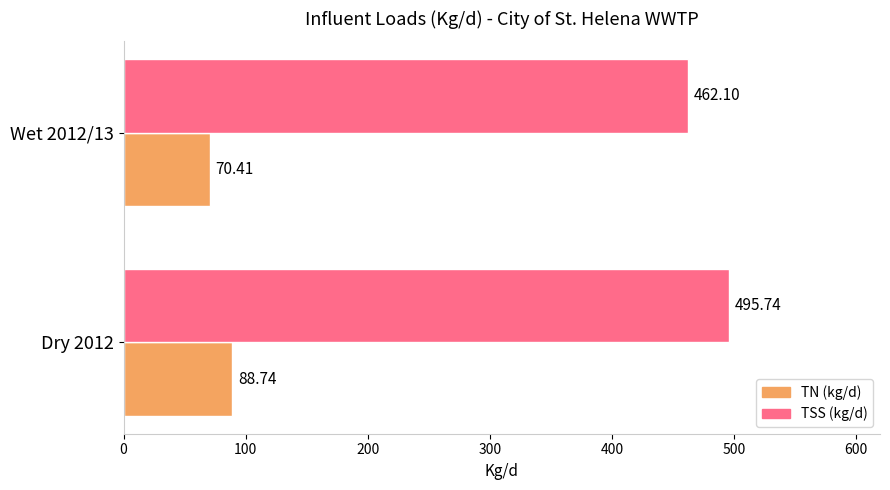

Which series has the widest spread of values?

TSS (kg/d)